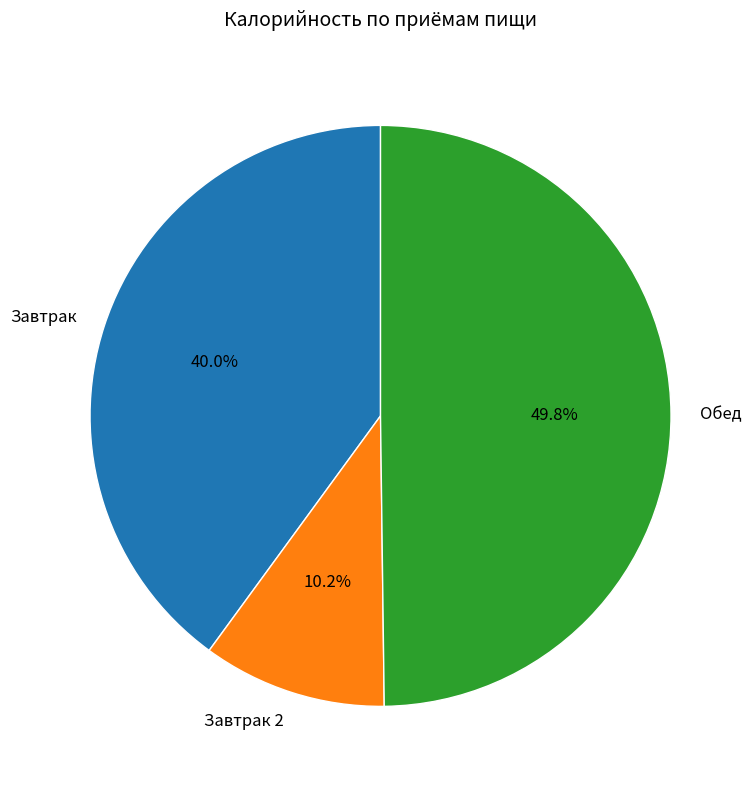

What is the ratio of the value at Завтрак to the value at Завтрак 2?

3.9